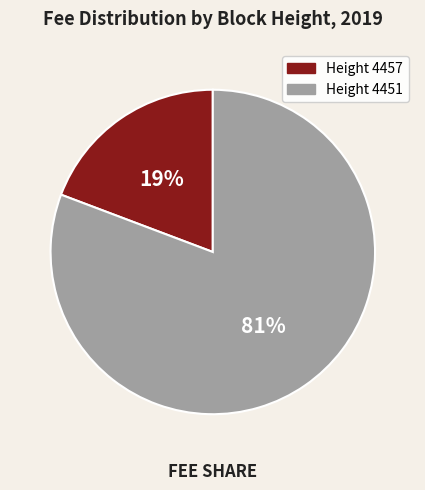

Is there any slice that represents more than half of the pie?

Yes